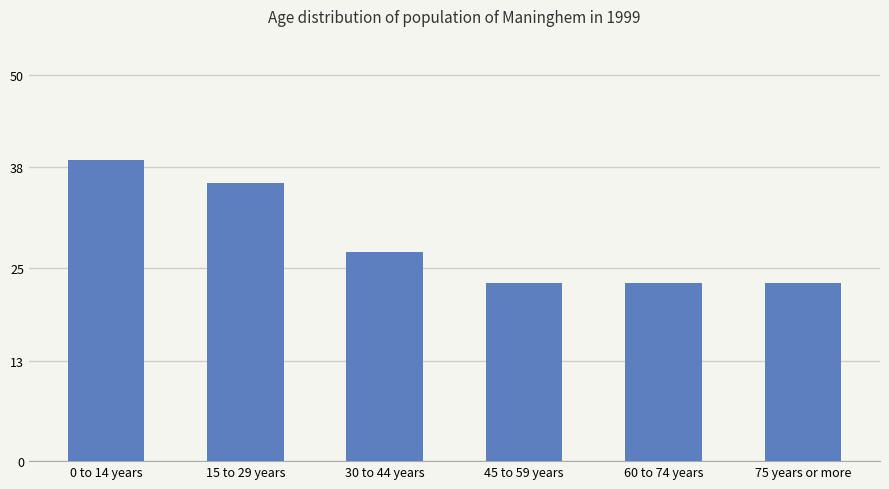

Are the bars horizontal?

No